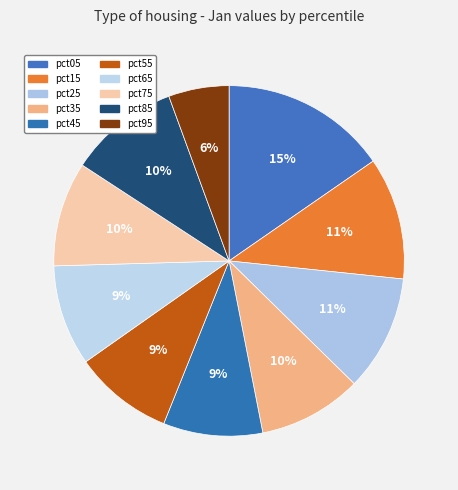

The pct45 slice represents 21% of the pie. True or false?

False